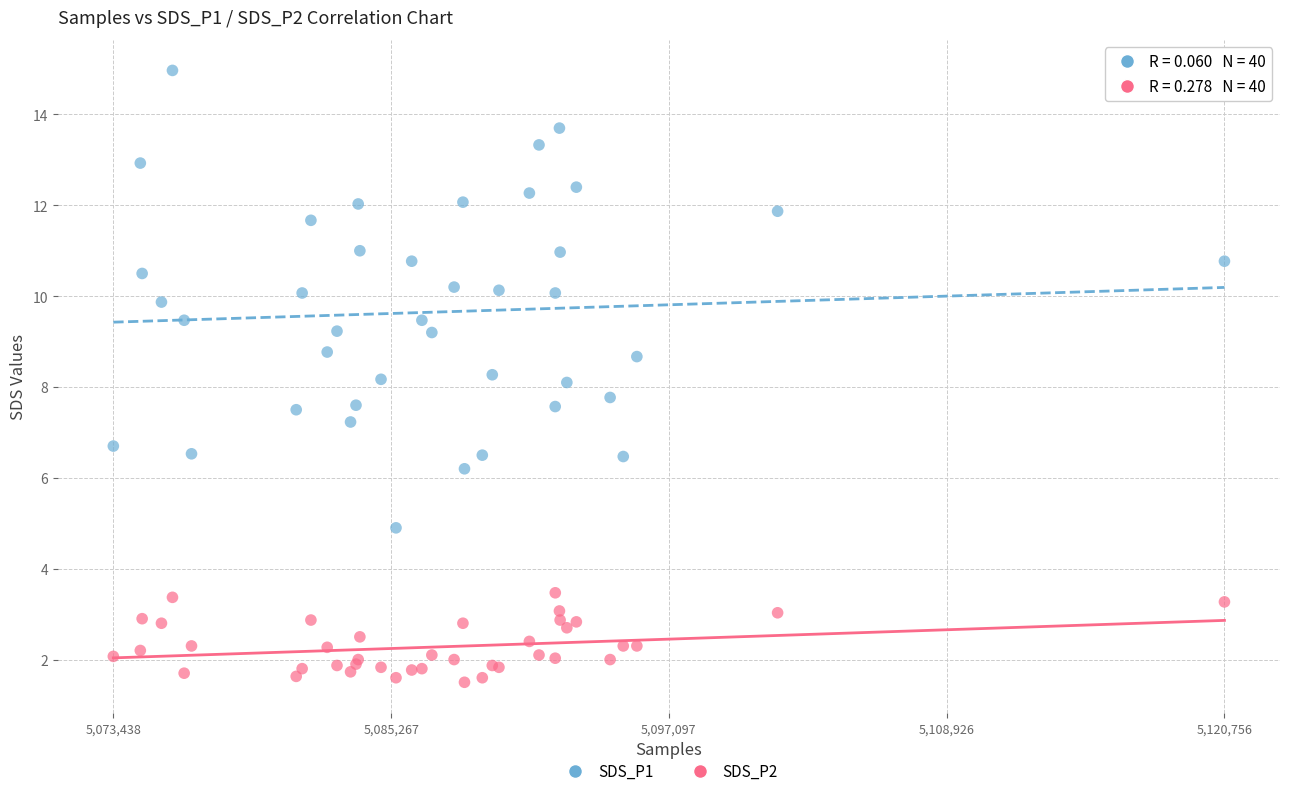

Which series has the largest Y range (max minus min)?

SDS_P1